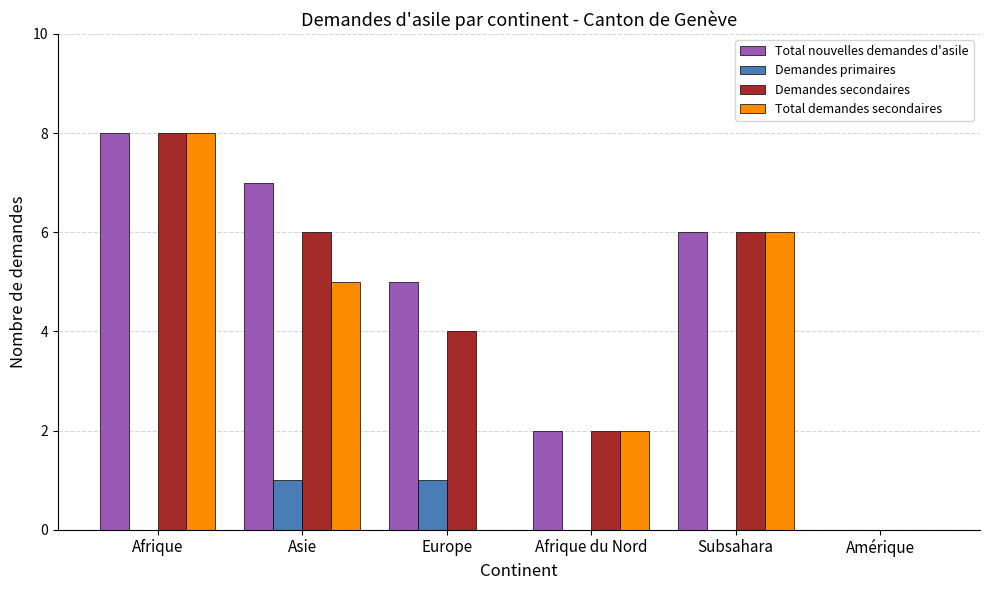

At which category is the sum across all series the highest?

Afrique